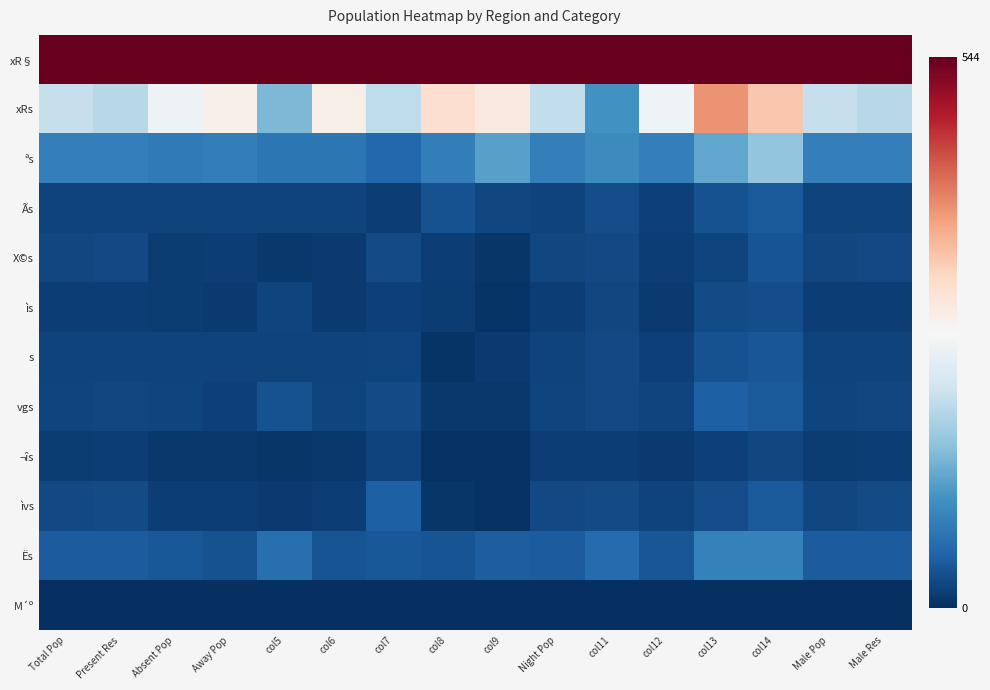

Which series has the largest range (max minus min)?

xRs